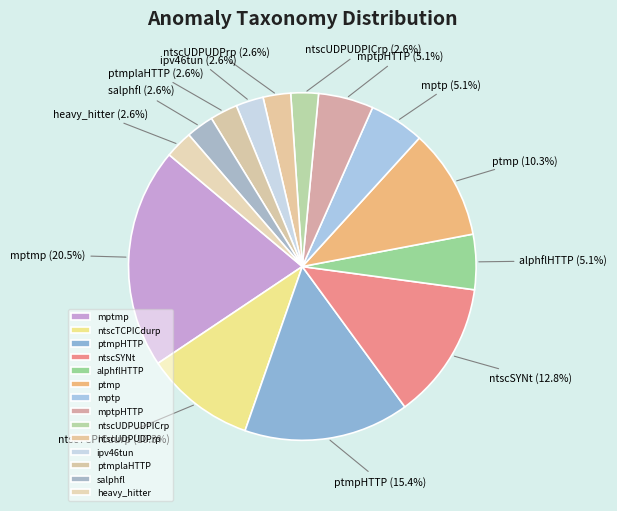

Is mptp the majority of the pie?

No